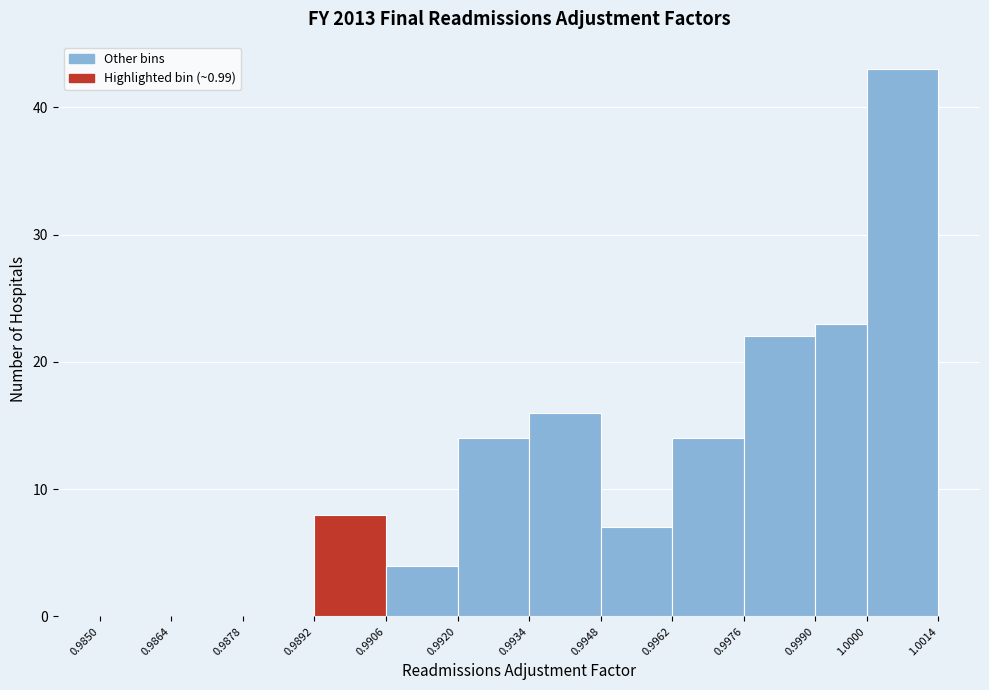

Which range on the x-axis has the tallest bar?

1.0000 to 1.0014